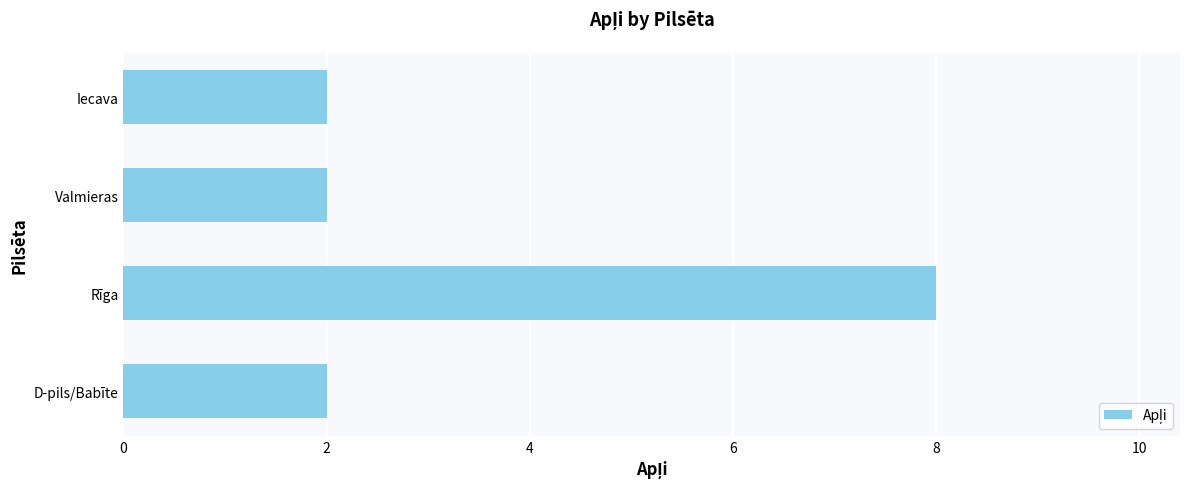

Are the bars grouped side by side (vs. stacked)?

No